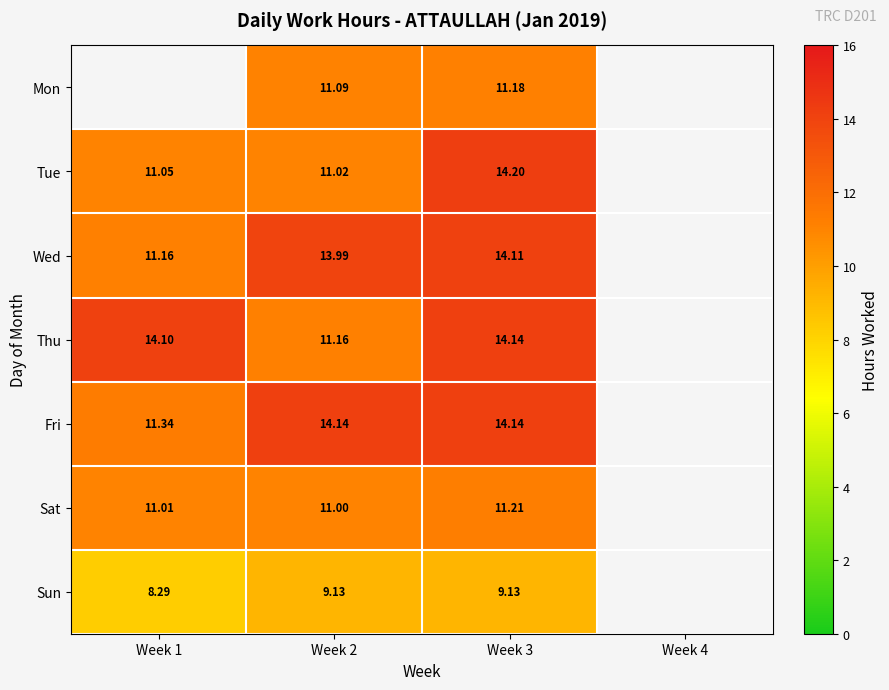

Is it true that Thu equals 6.5 at Week 1?

False